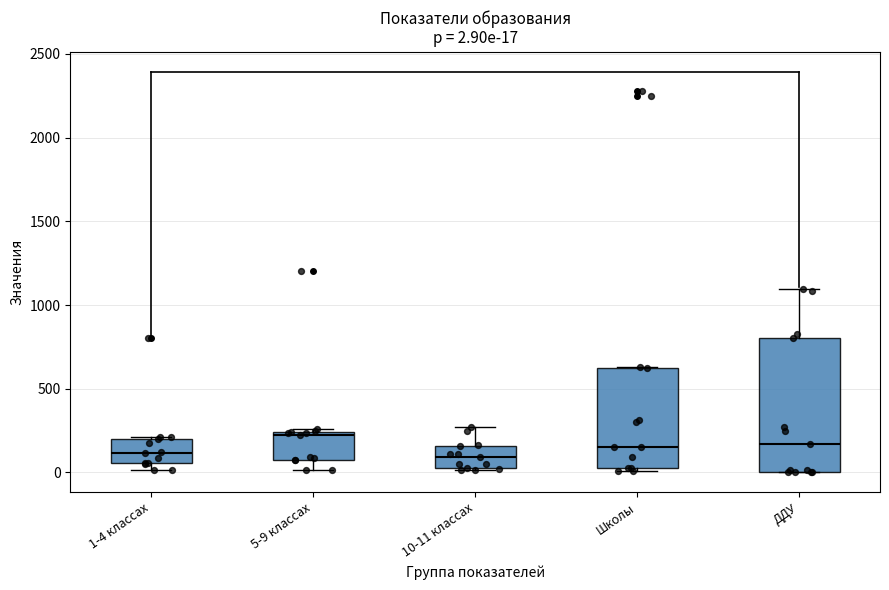

Which box is the tallest, from its lower edge to its upper edge?

ДДУ